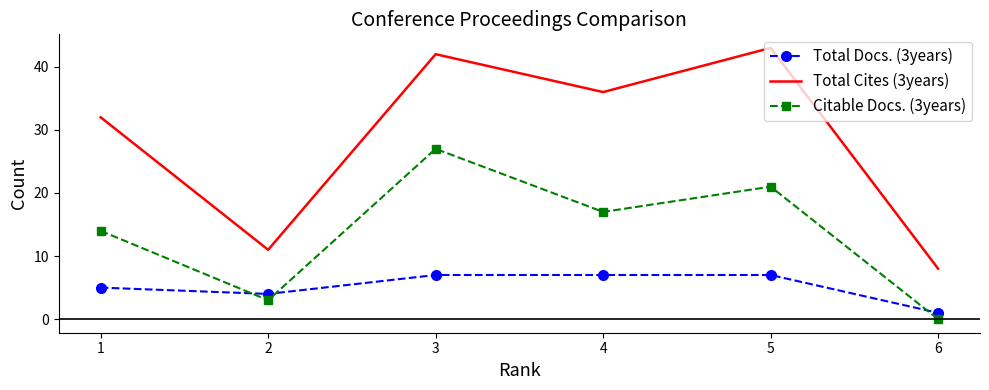

What is the difference between the maximum and minimum values in the Total Cites (3years) series?

35